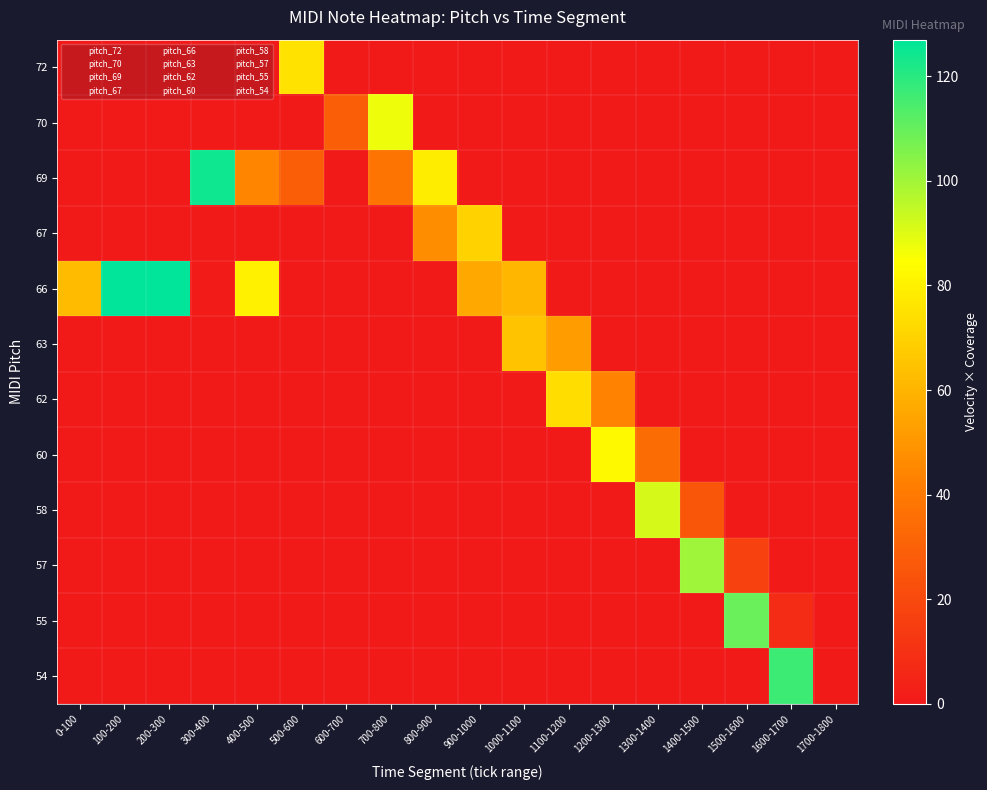

What is the spread (max minus min) of values at 600-700?

29.2